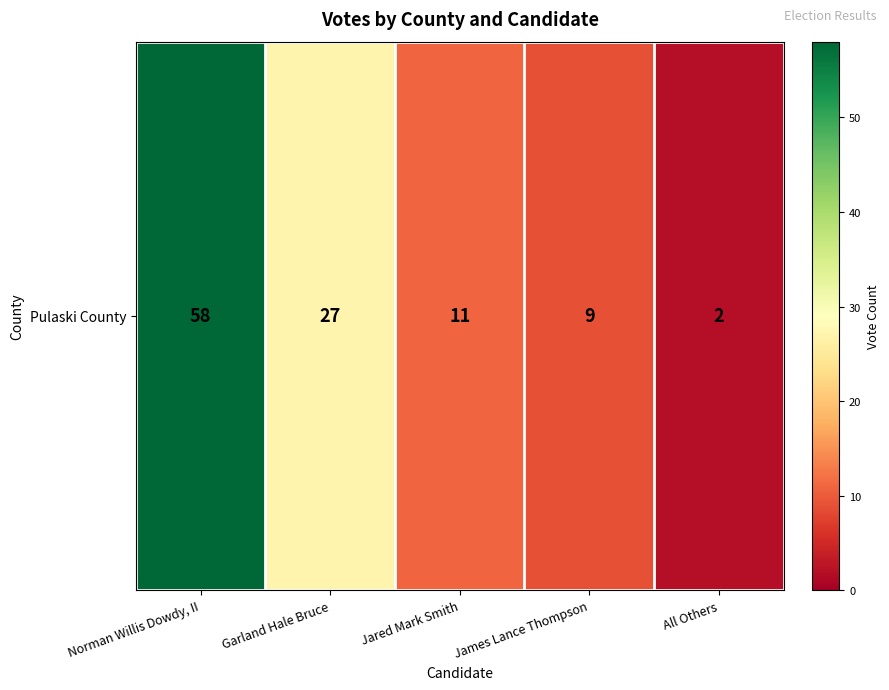

What is the change in value from Norman Willis Dowdy, II to James Lance Thompson?

-49